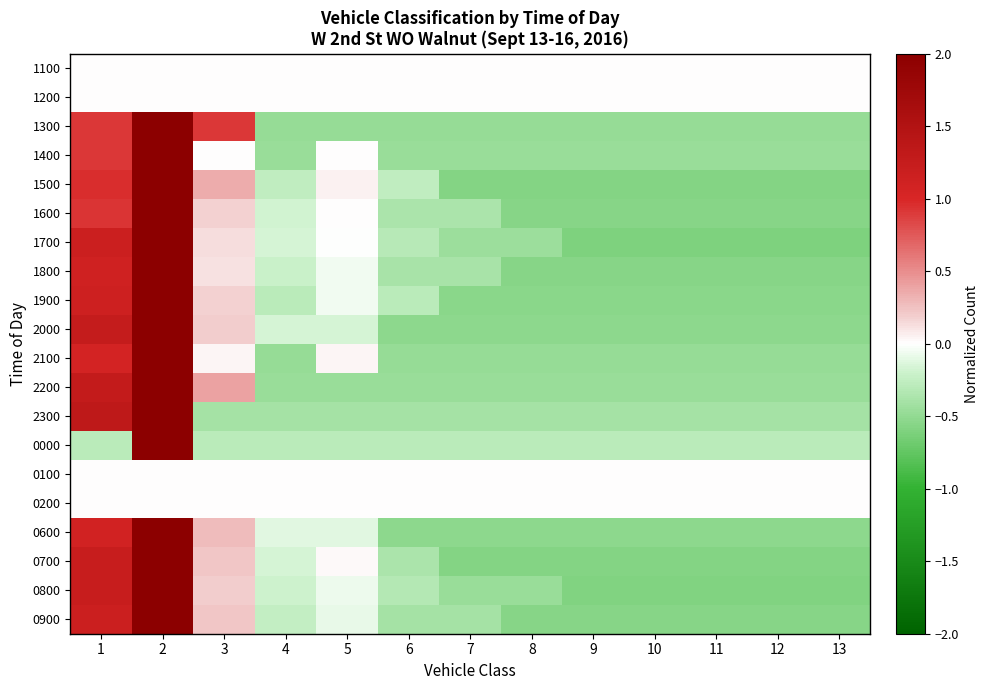

At which category does the chart reach its minimum across all series?

9